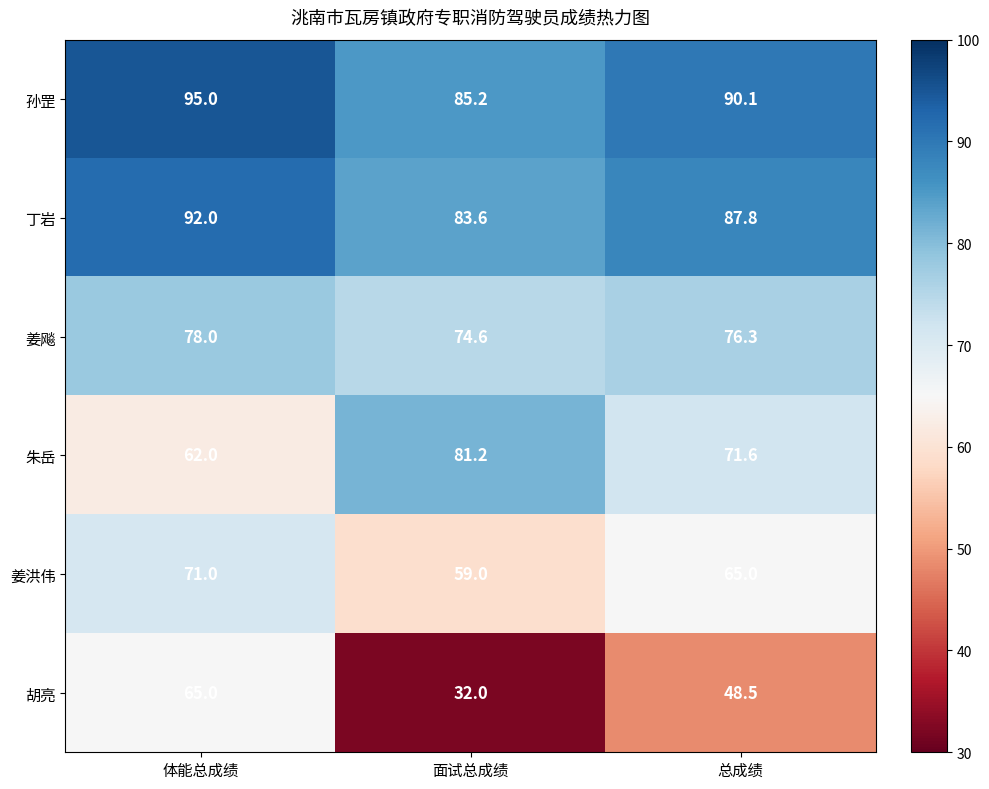

At which category does the chart reach its peak across all series?

体能总成绩